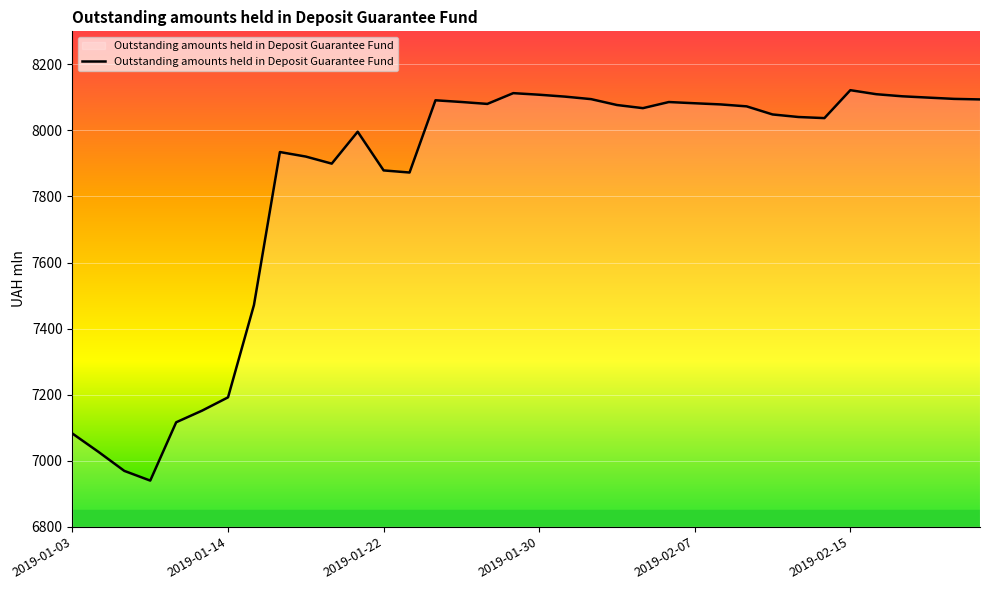

How many lines are shown in the chart?

1